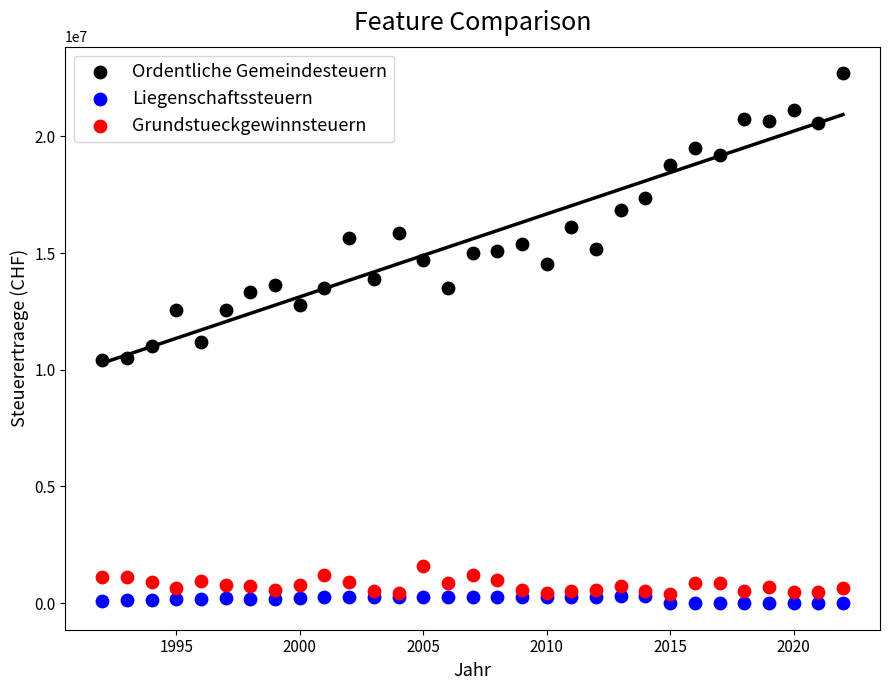

Which series has the widest spread of Y values?

Ordentliche Gemeindesteuern